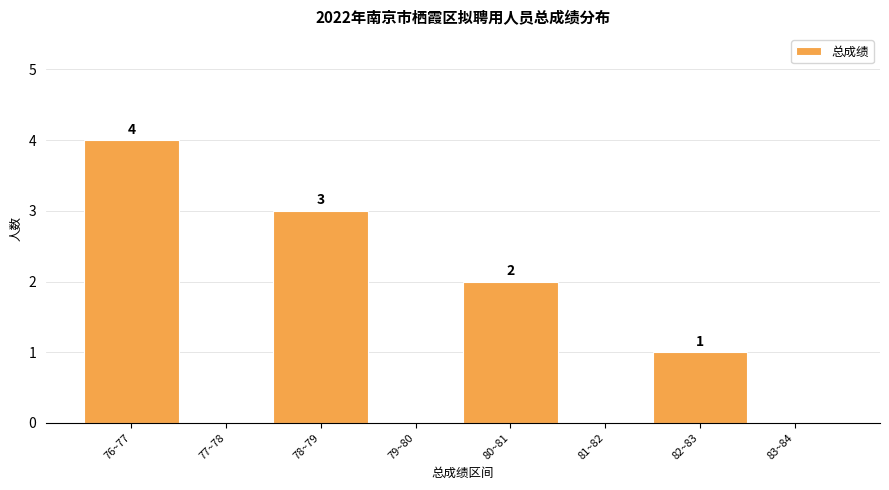

Reading left to right, extract all data points from this chart.

76~77=4	77~78=0	78~79=3	79~80=0	80~81=2	81~82=0	82~83=1	83~84=0